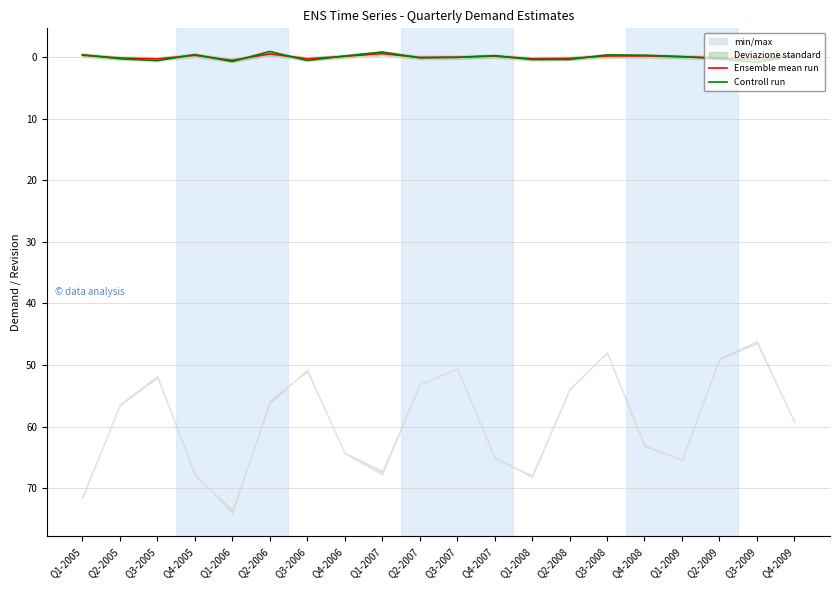

Reading left to right, what are all the values shown in this chart?

Ensemble mean run: -0.3	0.2	0.3	-0.3	0.5	-0.5	0.3	-0.1	-0.6	0.1	0.0	-0.1	0.3	0.2	-0.2	-0.2	-0.0	0.1	0.4	-0.2
Controll run: -0.4	0.3	0.6	-0.4	0.7	-0.9	0.6	-0.2	-0.8	0.1	0.1	-0.2	0.4	0.4	-0.3	-0.3	-0.1	0.3	0.9	-0.3